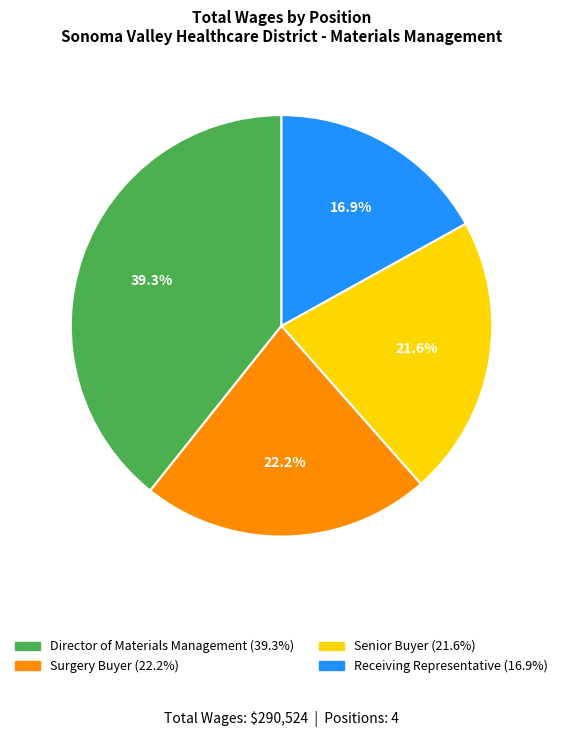

Is there a majority slice in this chart?

No